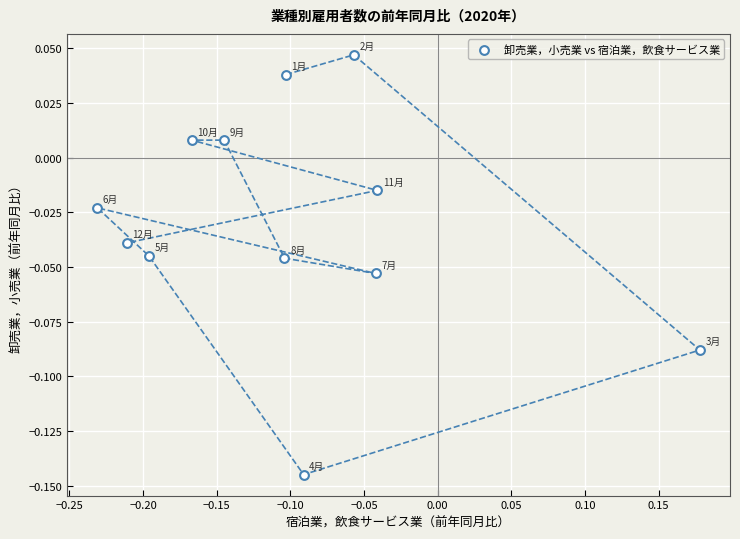

What is the range of X values (max minus min)?

0.4